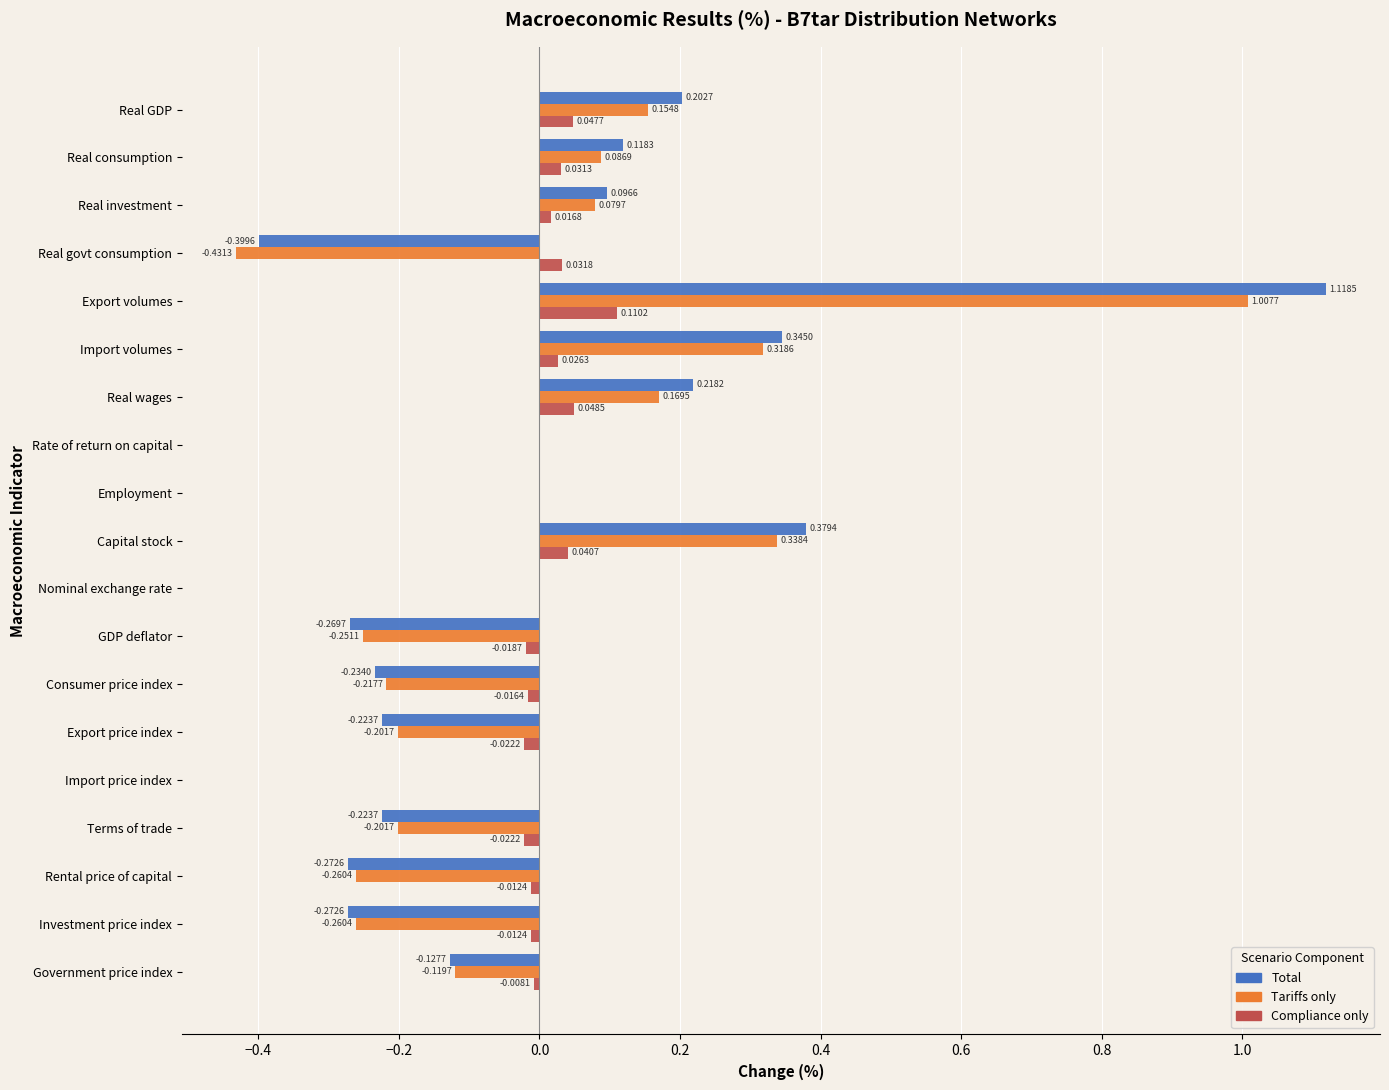

Which series changed the most between Export volumes and Rental price of capital?

Total